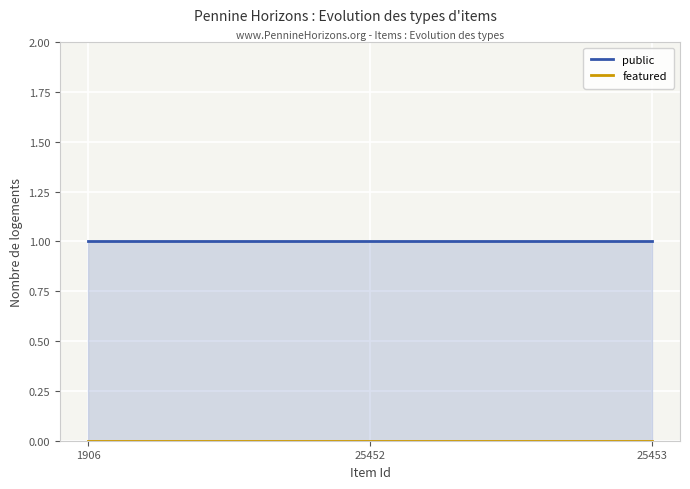

At 25452, list the series in order from smallest to largest.

featured, public